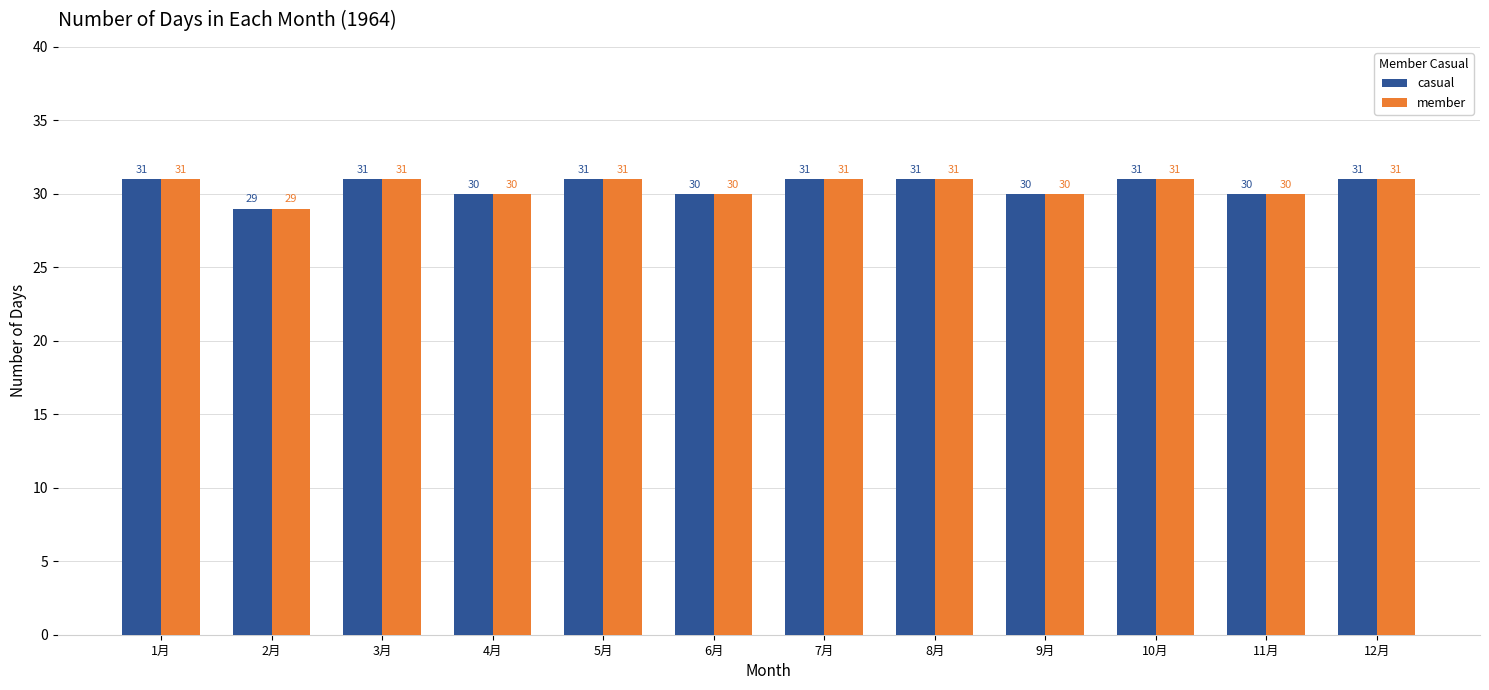

The value of casual at 1月 is 56. True or false?

False